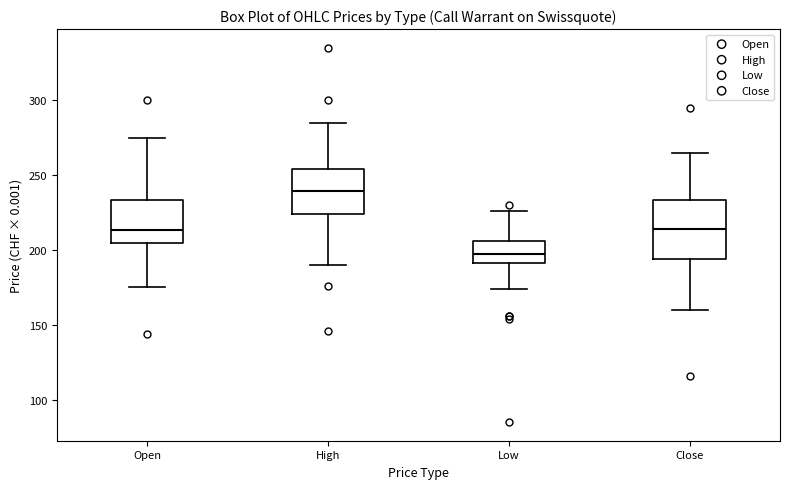

Reading left to right, read every box against the y-axis: the position of its median line, the range the box covers, and the ends of its whiskers. The values are not printed on the chart, so give them approximately, as read against the axis.

Open: median 215, box 205 to 235, whiskers 175 to 275
High: median 240, box 225 to 255, whiskers 190 to 285
Low: median 195, box 190 to 205, whiskers 175 to 225
Close: median 215, box 195 to 235, whiskers 160 to 265